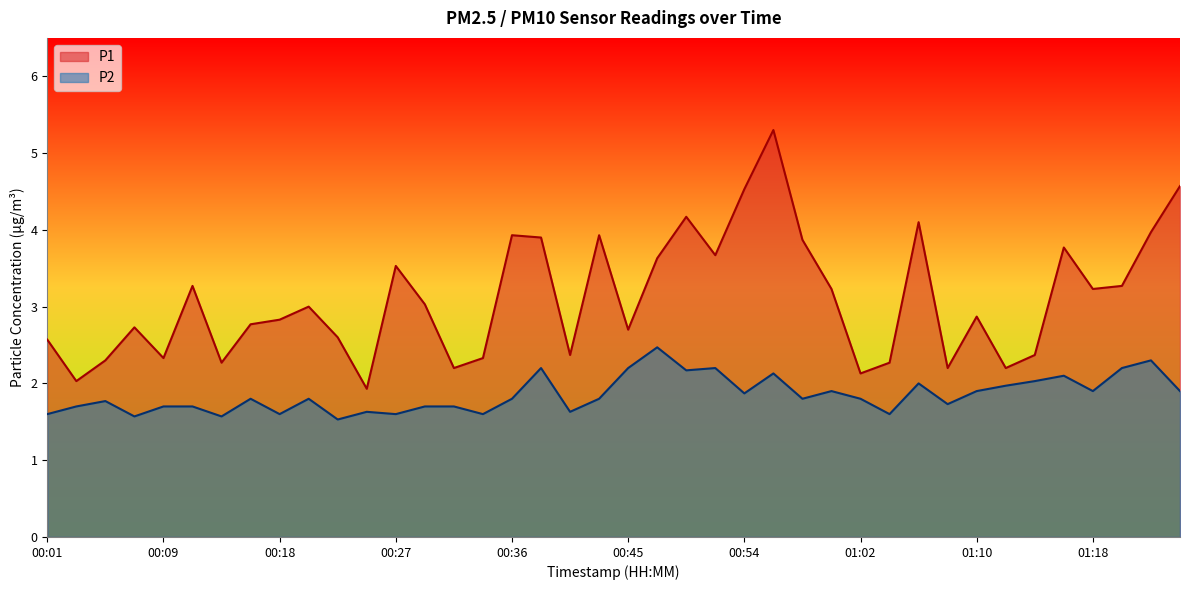

In P2, how many points are lower than both neighbors (excluding endpoints)?

13